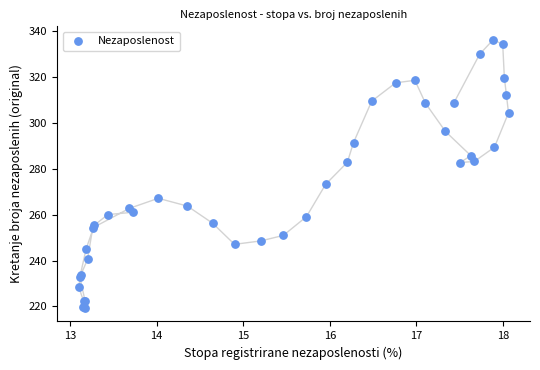

What Y value in the scatter plot is closest to 277?

273.3